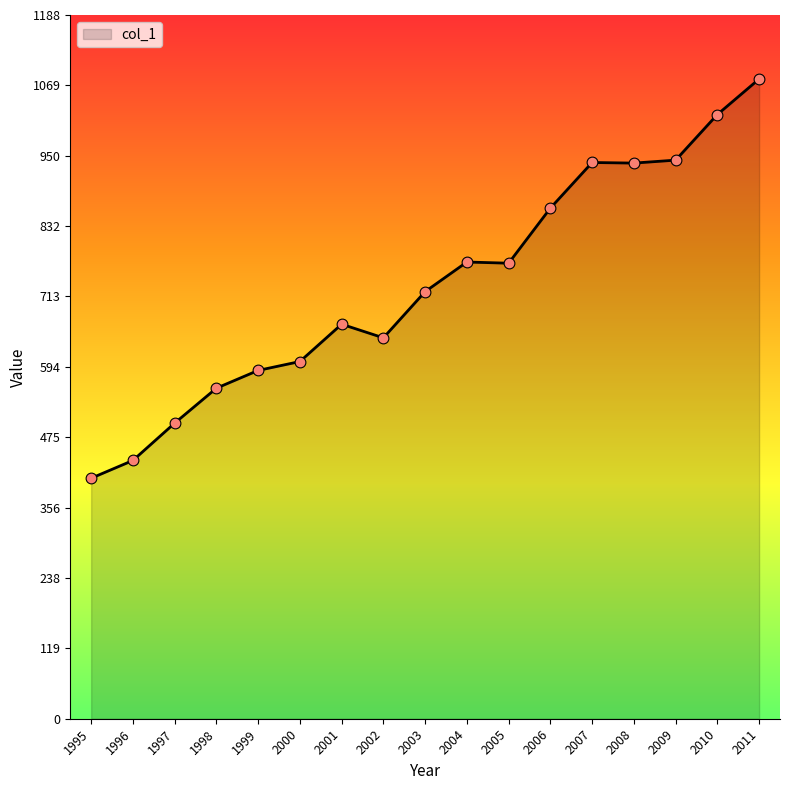

Between 1995 and 2011, which is larger?

2011